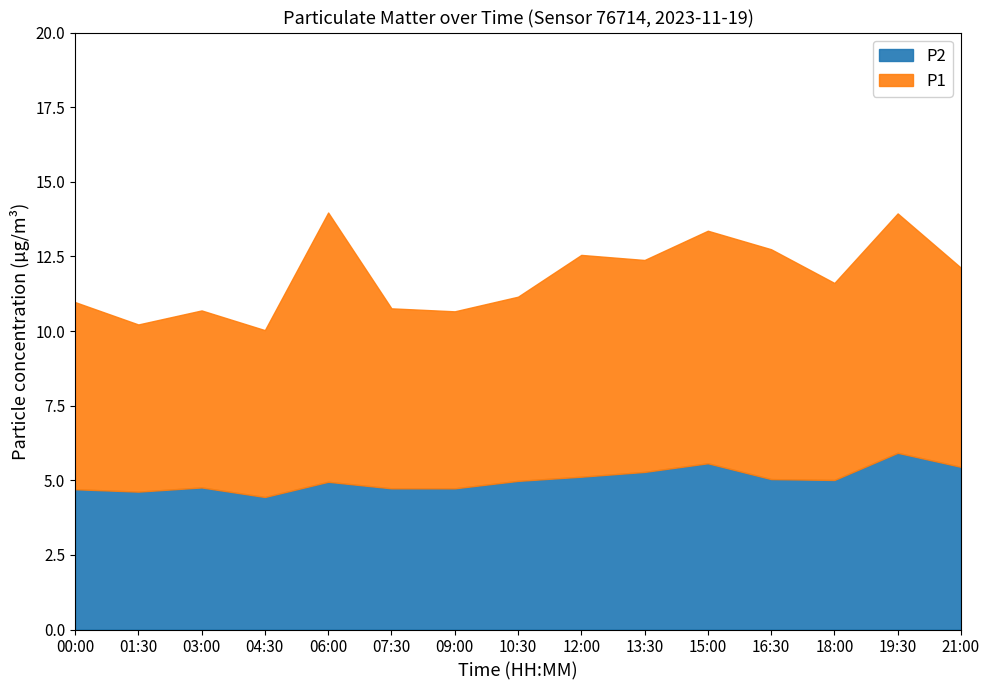

How many distinct data groups are displayed?

2